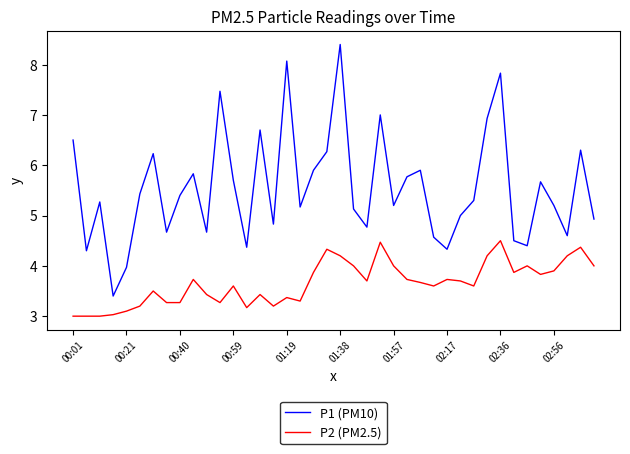

In P2 (PM2.5), how many points are higher than both neighbors (excluding endpoints)?

11